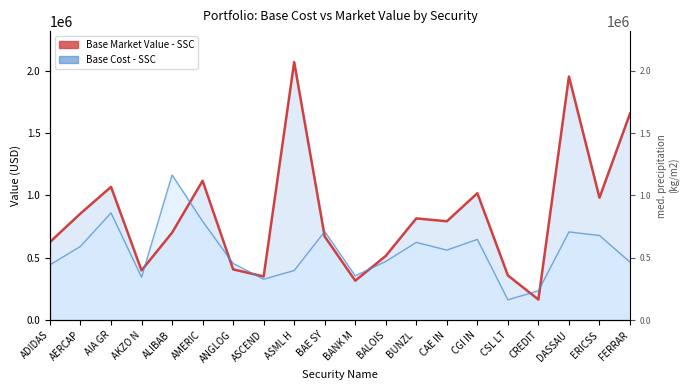

At which label does Base Market Value - SSC reach its minimum?

CREDIT